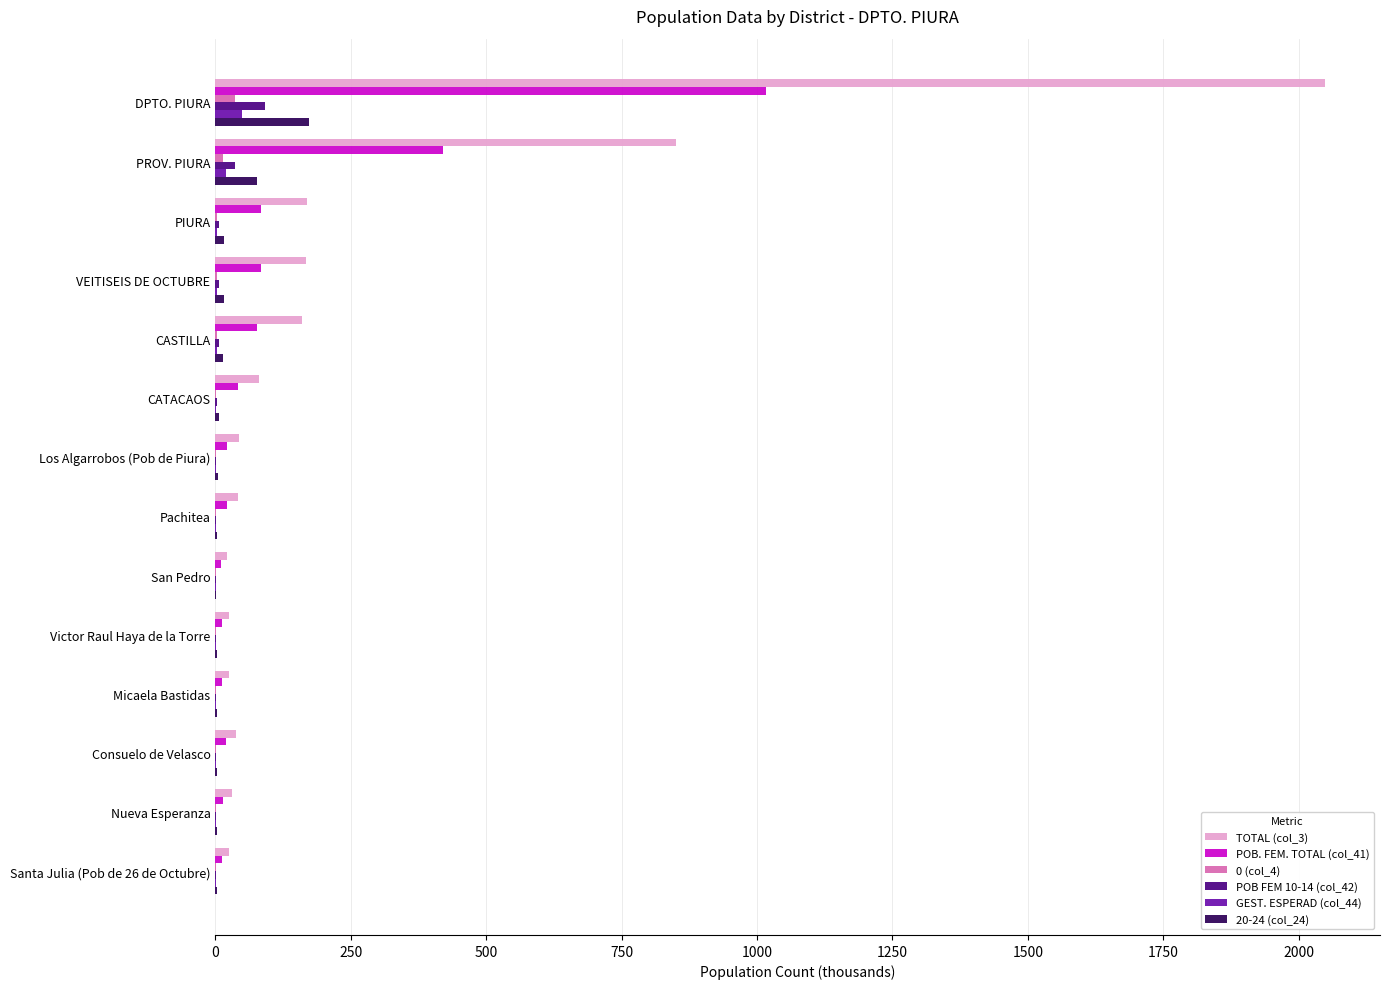

At which category does the chart reach its peak across all series?

DPTO. PIURA